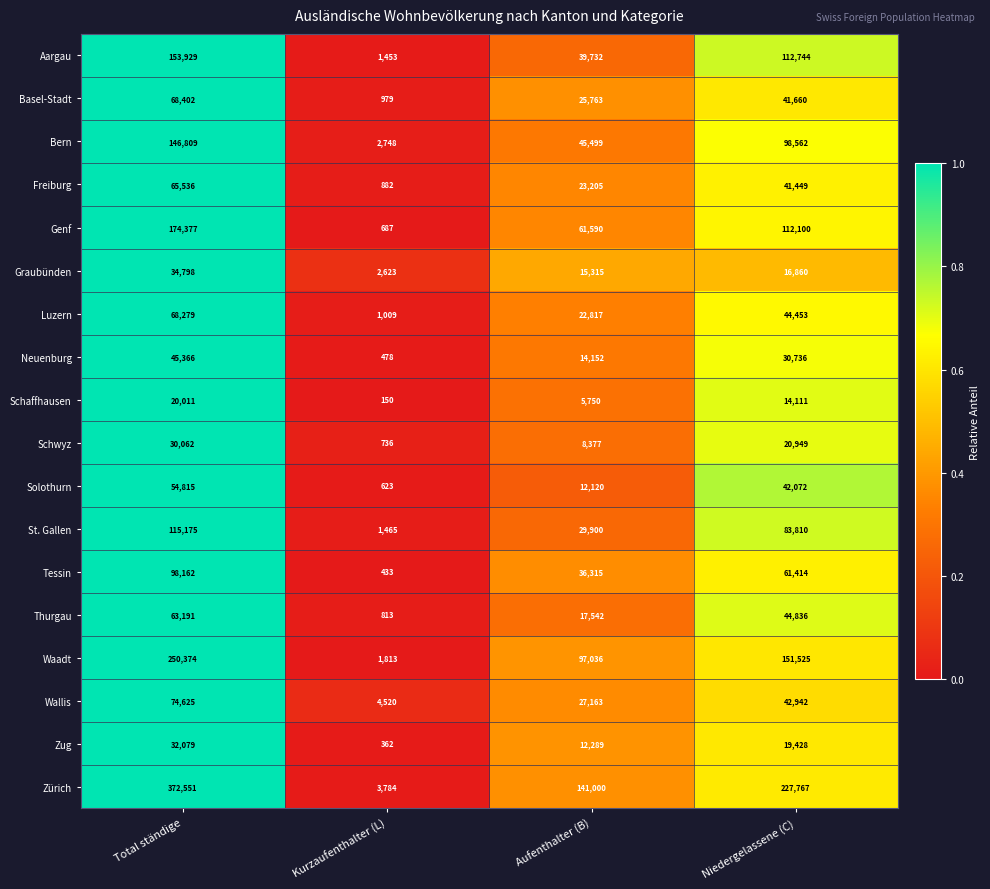

What is the highest value of the Wallis series?

74625